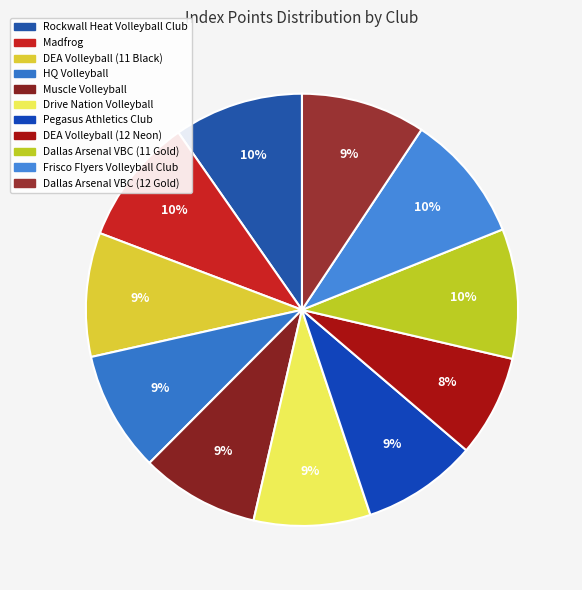

What is the largest slice in the pie chart?

Dallas Arsenal VBC (11 Gold)